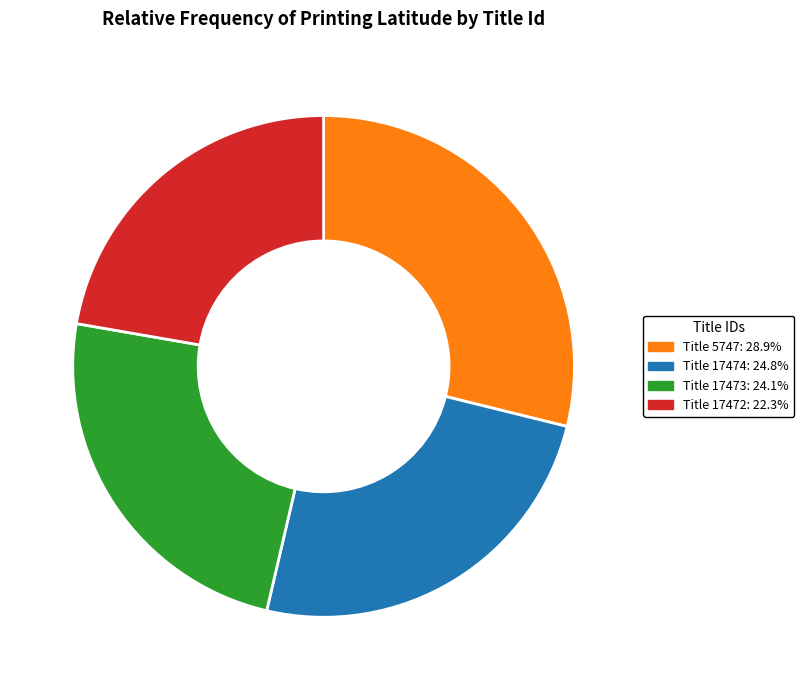

Count the number of slices in the pie.

4